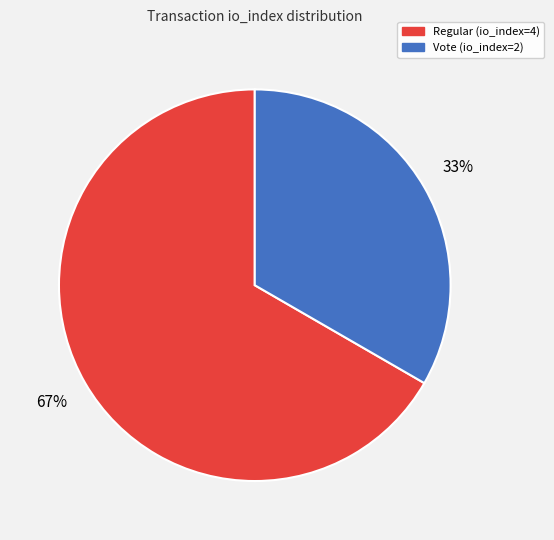

Approximately how many times larger is the value at Vote (io_index=2) compared to Regular (io_index=4)?

0.5